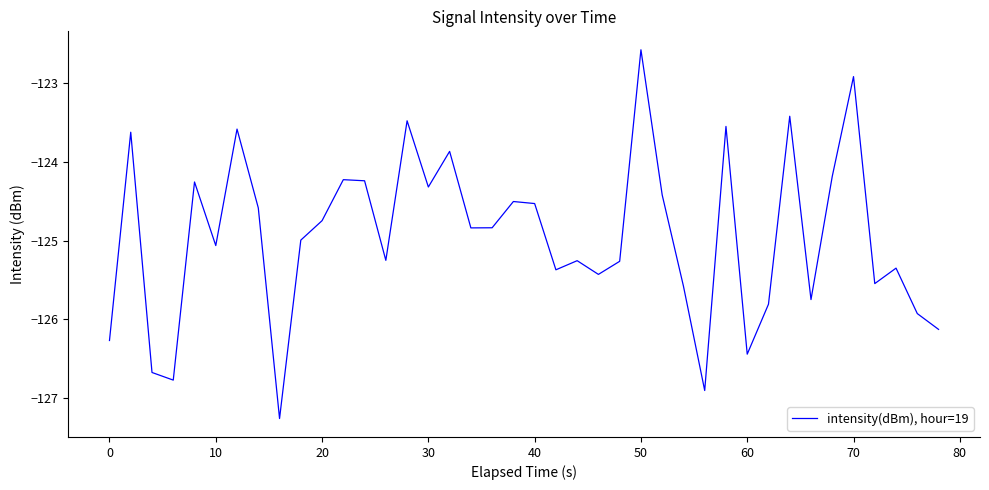

What is the minimum value shown in the chart?

-127.3